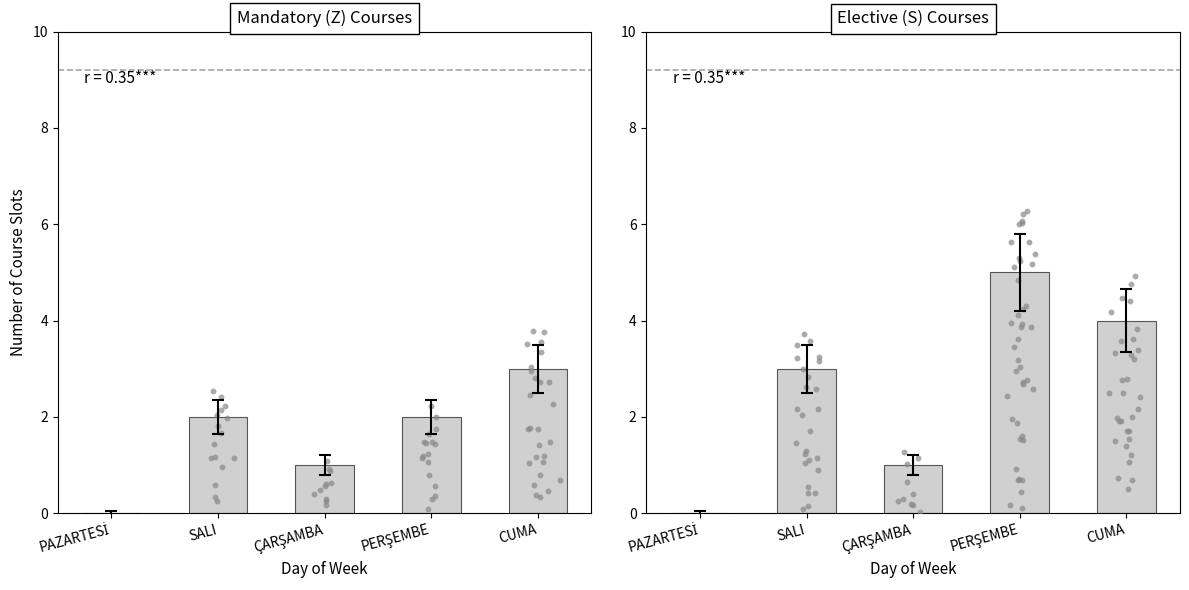

Which series contains the lowest Y value?

Mandatory (Z)